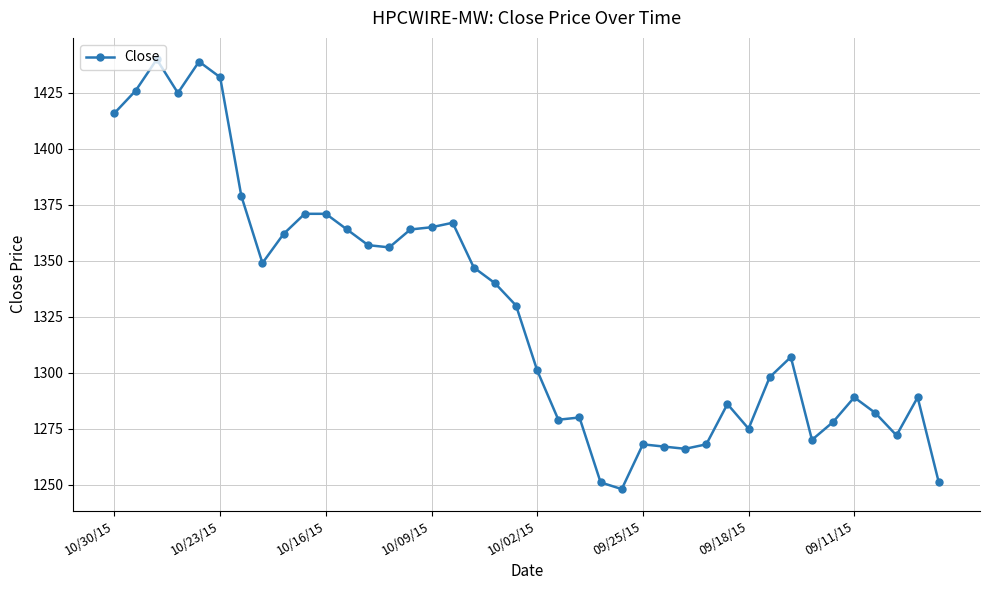

What is the value of the 4th point from the left?

1425